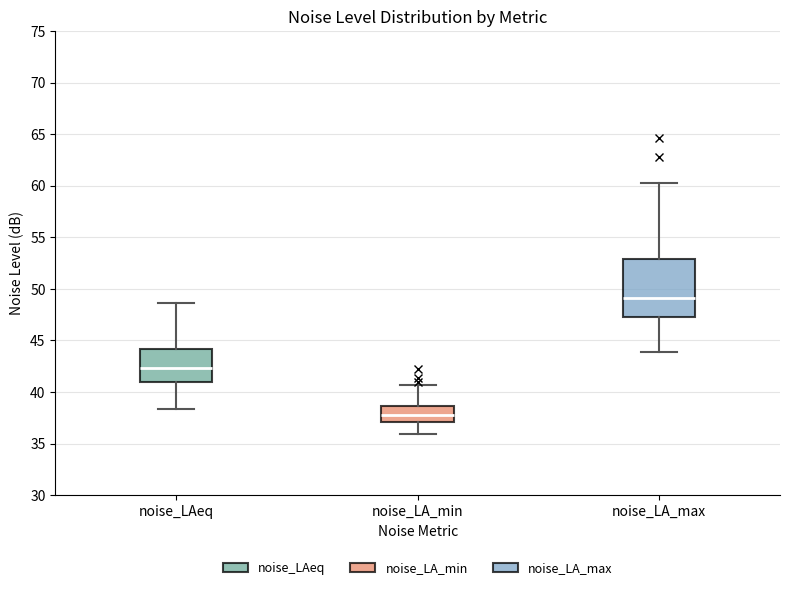

Comparing the boxes themselves (not the whiskers), which one is the tallest?

noise_LA_max